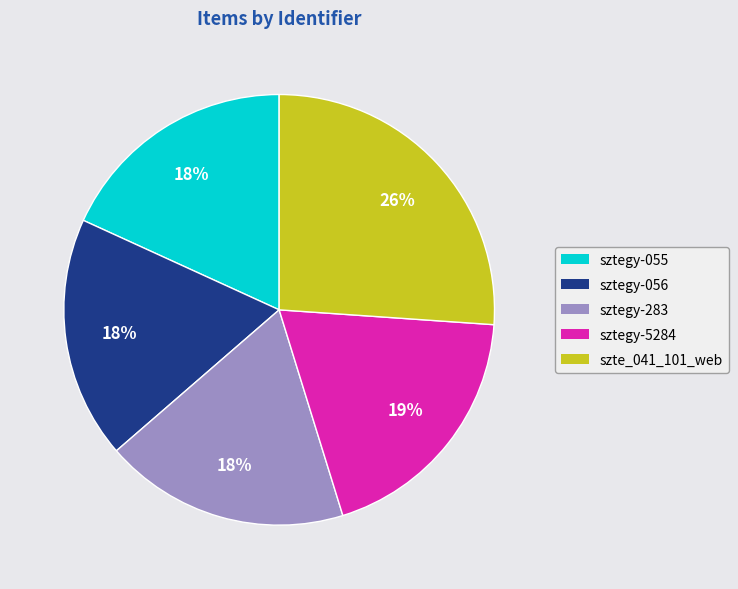

To the nearest percent, what is the difference between the sztegy-283 and szte_041_101_web slice percentages?

8%